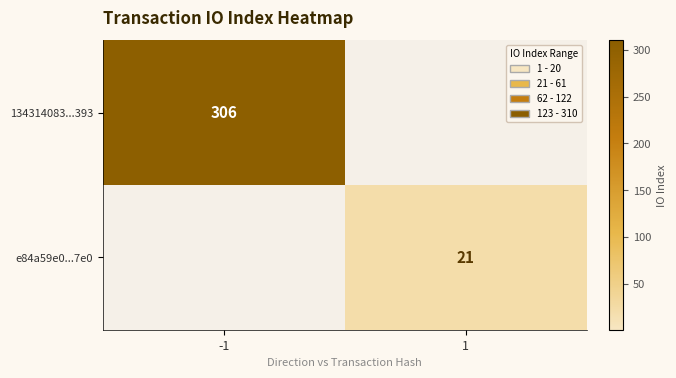

What is the total value across all series at 1?

21